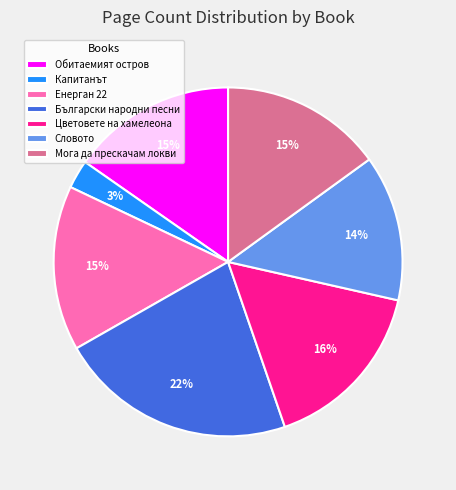

To the nearest percent, what portion does Енерган 22 represent?

15%